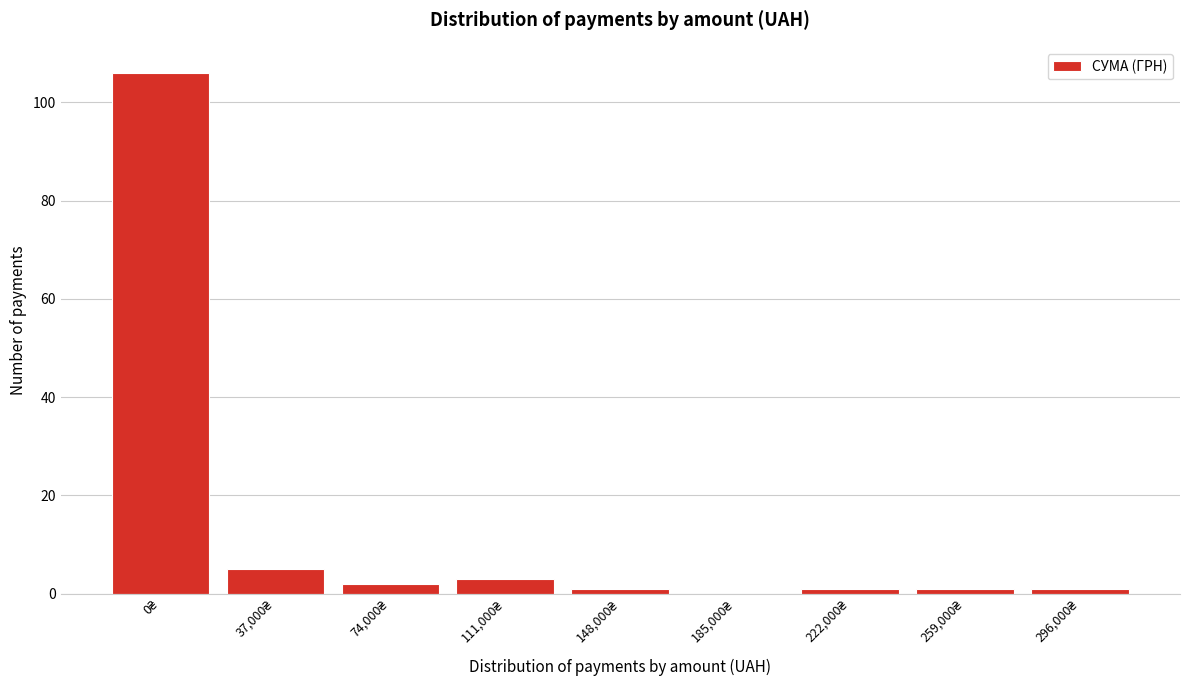

What is the sum of all values?

120